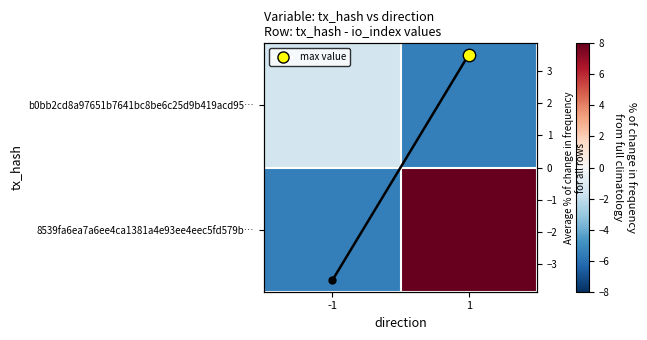

At which category is the sum across all series the highest?

1